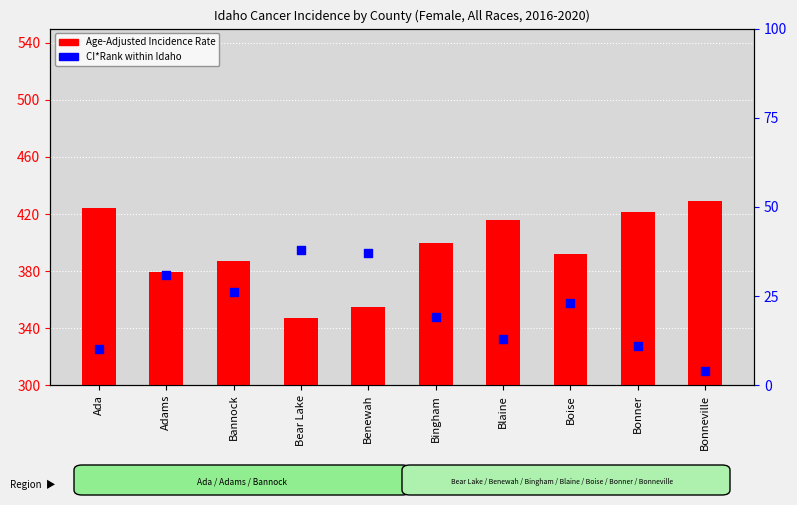

Is the value of CI*Rank at Bonner greater than the value of Age-Adjusted Incidence Rate at Bonner?

No